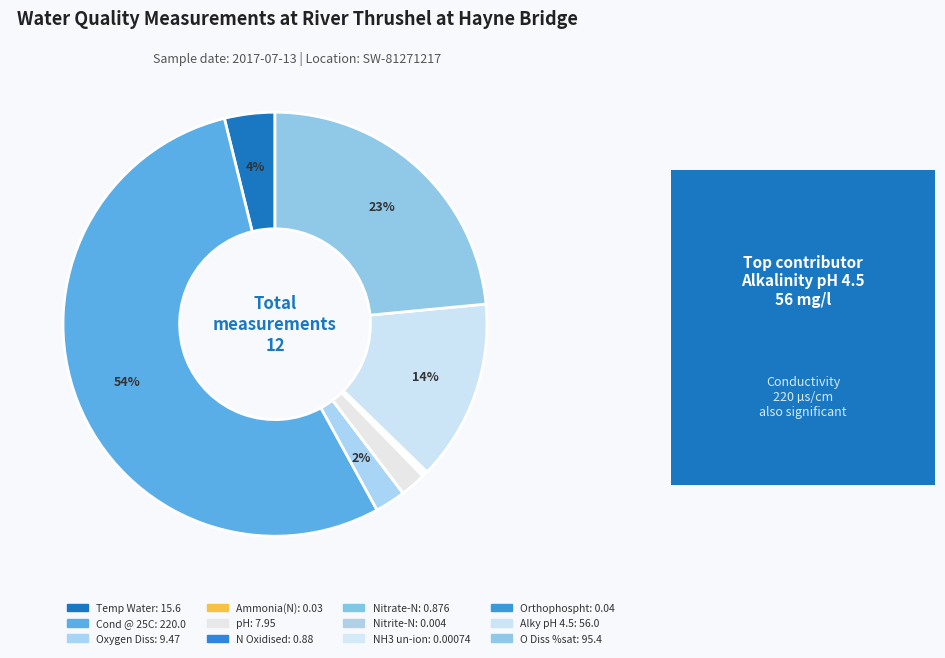

What percentage is the O Diss %sat slice, to the nearest percent?

23%